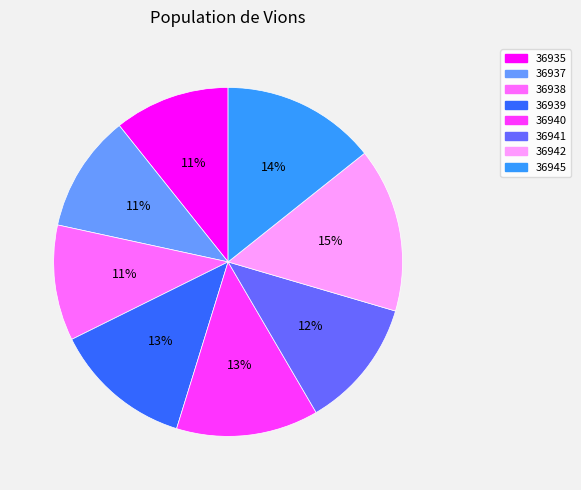

What percentage is the 36935 slice, to the nearest percent?

11%